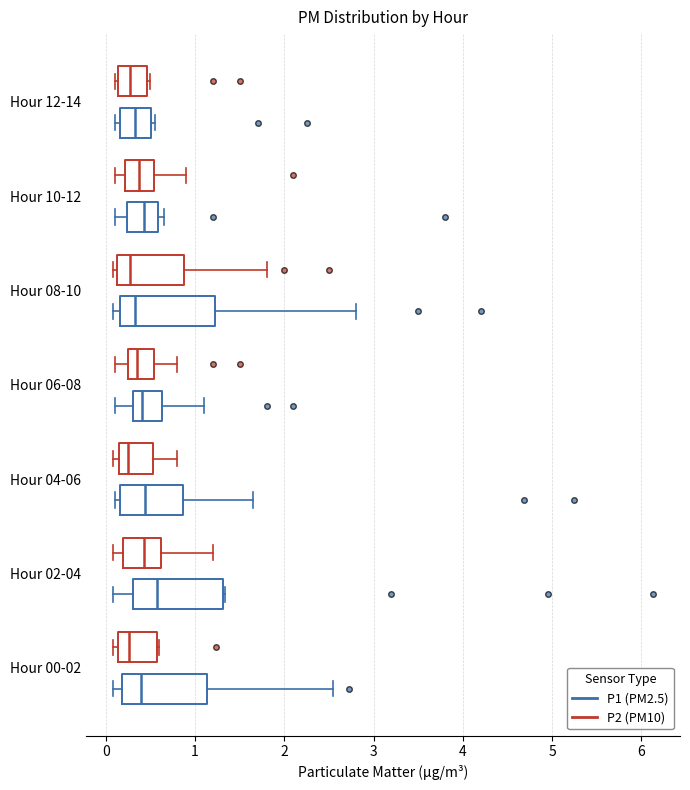

Where is the right edge of the box for Hour 12-14 (P2 (PM10)) on the x-axis? The values are not printed on the chart, so give them approximately, as read against the axis.

0.5